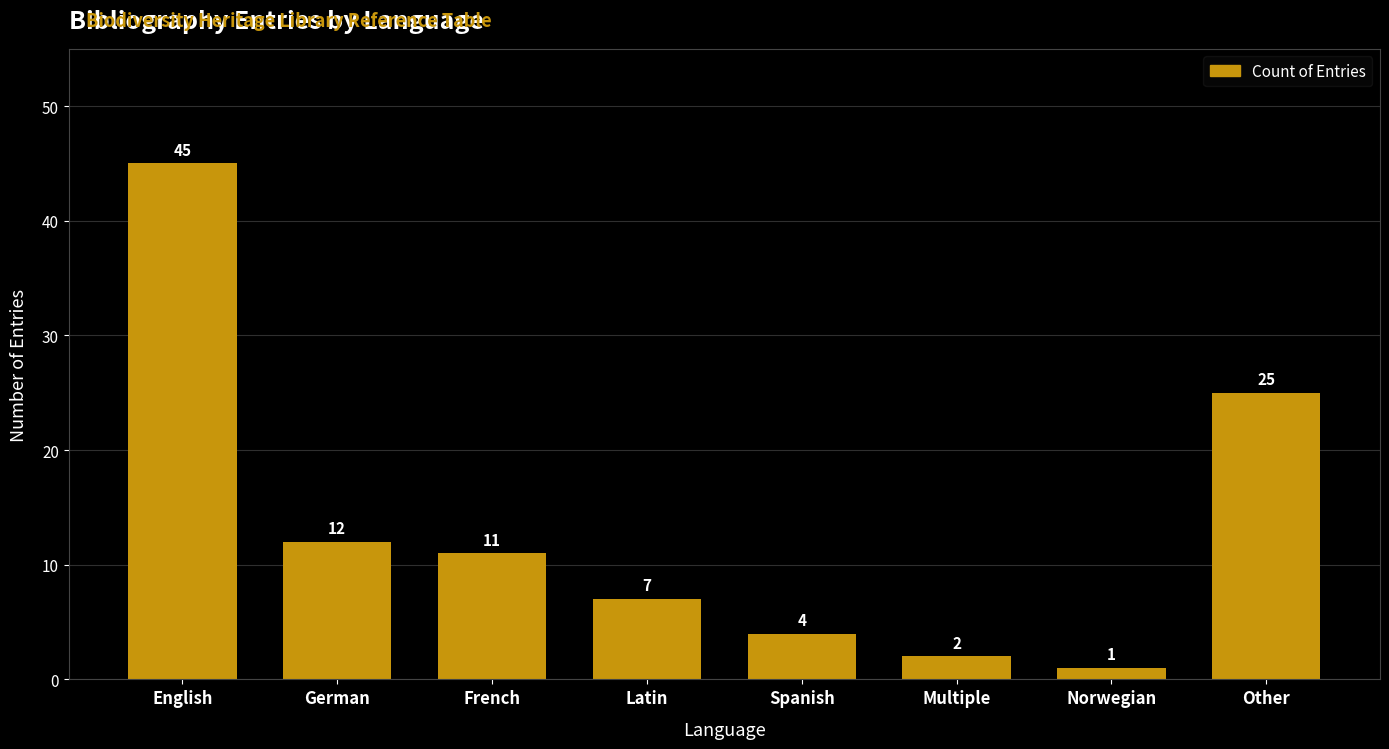

What is the value of the 4th bar from the left?

7